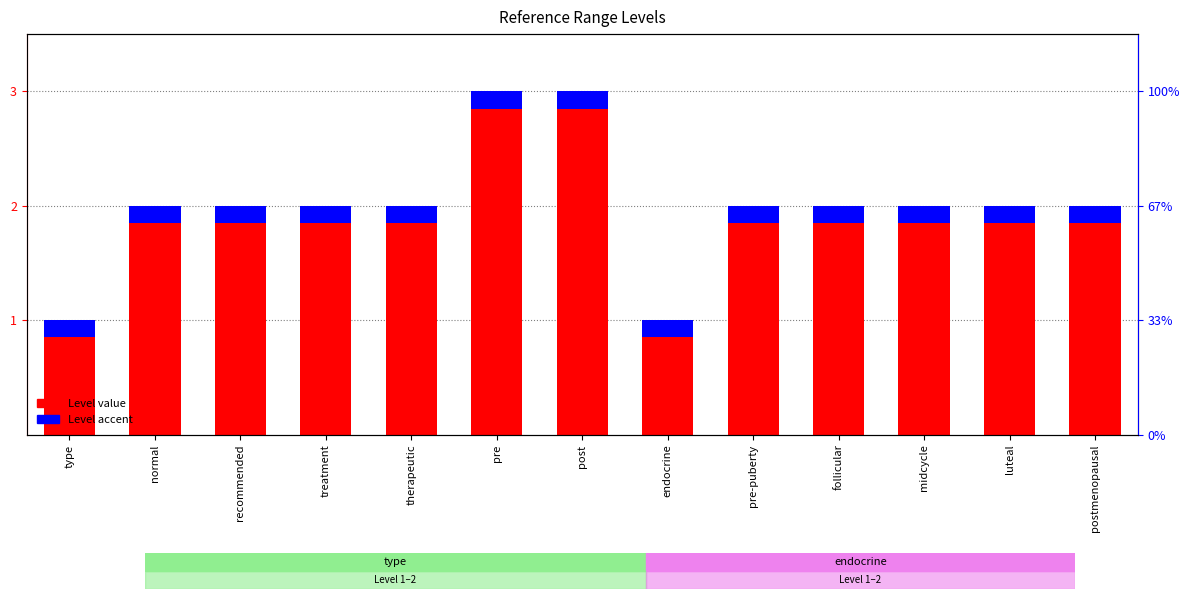

The Level accent series shows 0.2 at endocrine. True or false?

True